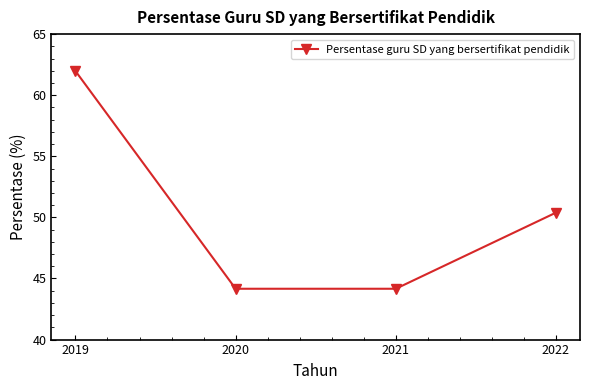

Between 2020 and 2022, which is larger?

2022